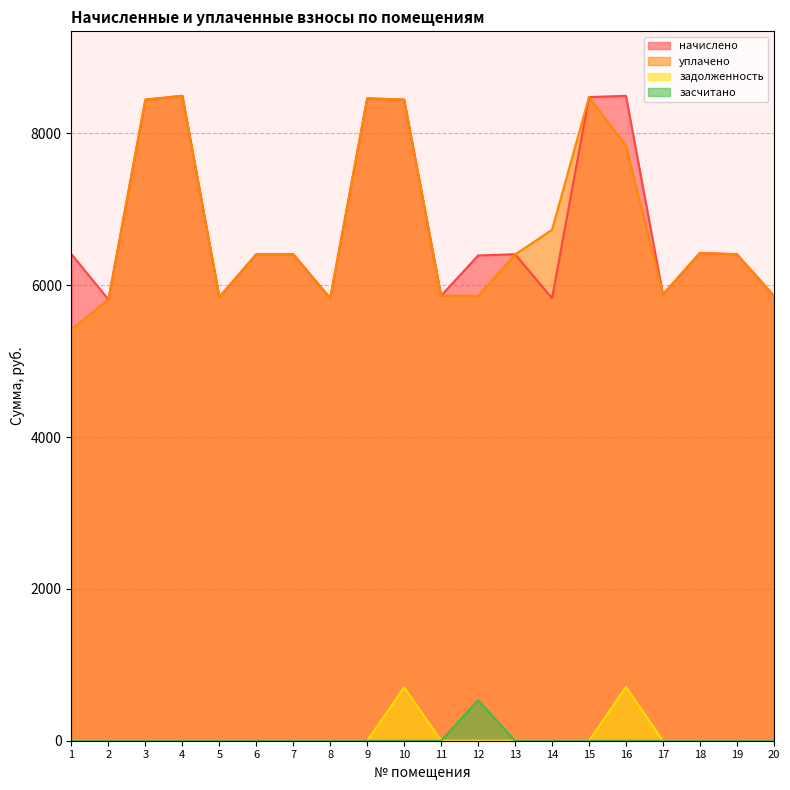

Reading left to right, transcribe all the data shown in this chart.

начислено: 6408.7	5812.6	8445.6	8495.3	5845.7	6408.7	6408.7	5829.1	8462.2	8445.6	5862.2	6392.2	6408.7	5829.1	8478.7	8495.3	5878.8	6425.3	6408.7	5862.2
уплачено: 5418.4	5812.6	8445.6	8495.3	5845.7	6408.7	6408.7	5829.1	8462.2	8445.6	5862.2	5859.5	6404.1	6730.2	8478.7	7838.6	5878.8	6425.3	6408.7	5862.2
задолженность: 0.0	0.0	0.0	0.0	0.0	0.0	0.0	0.0	0.0	703.8	0.0	0.0	0.0	0.0	0.0	707.9	0.0	0.0	0.0	0.0
засчитано: 0.0	0.0	0.0	0.0	0.0	0.0	0.0	0.0	0.0	0.0	0.0	532.7	0.0	0.0	0.0	0.0	0.0	0.0	0.0	0.0